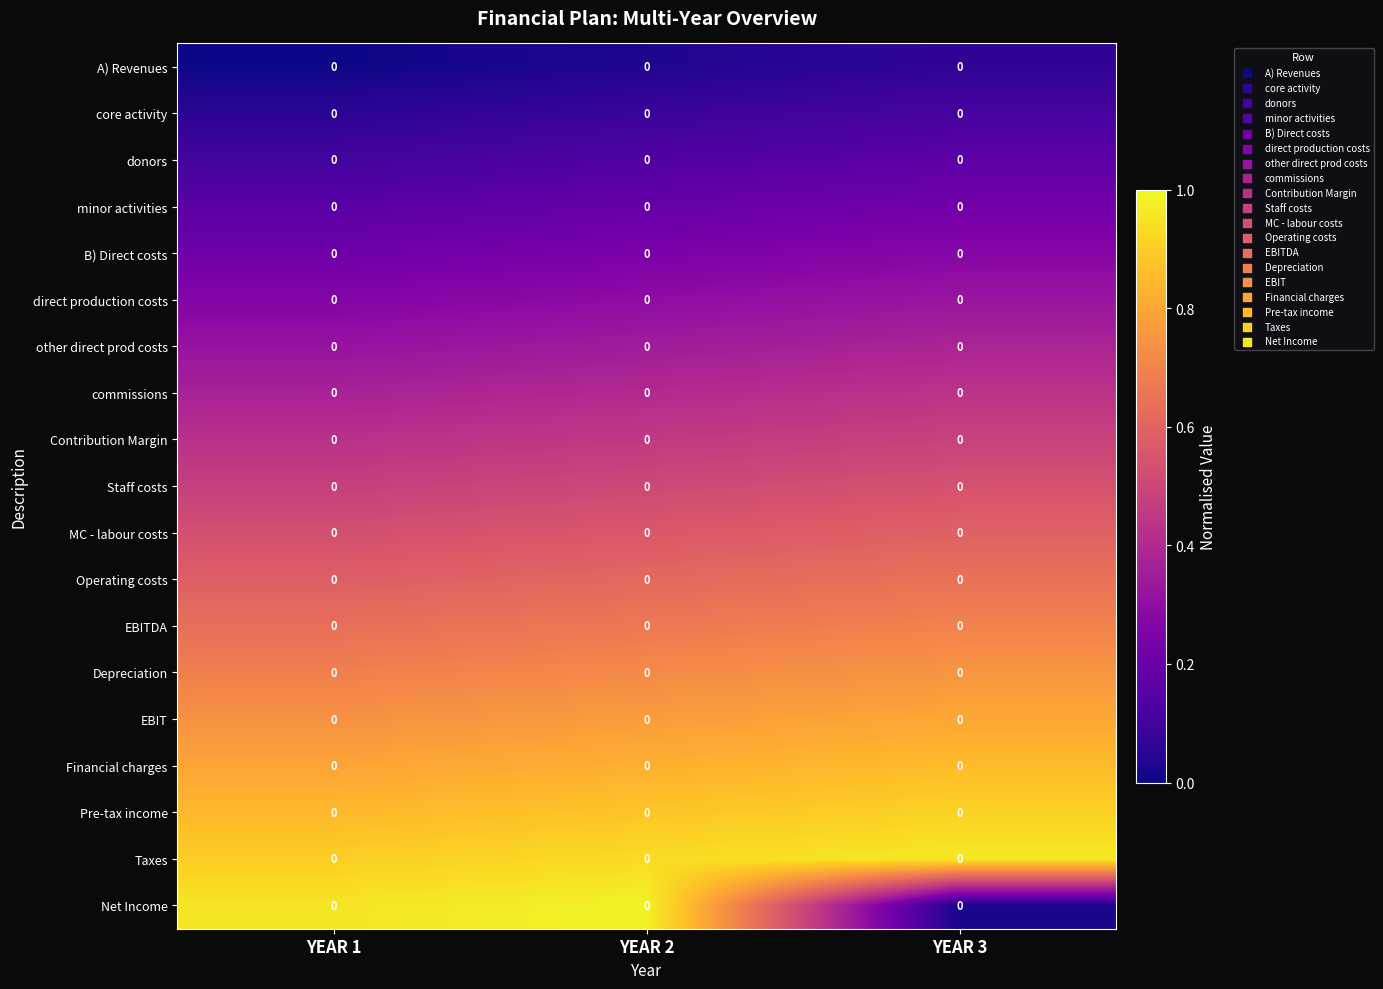

Count the direct production costs values in the range 0 to 1.

3